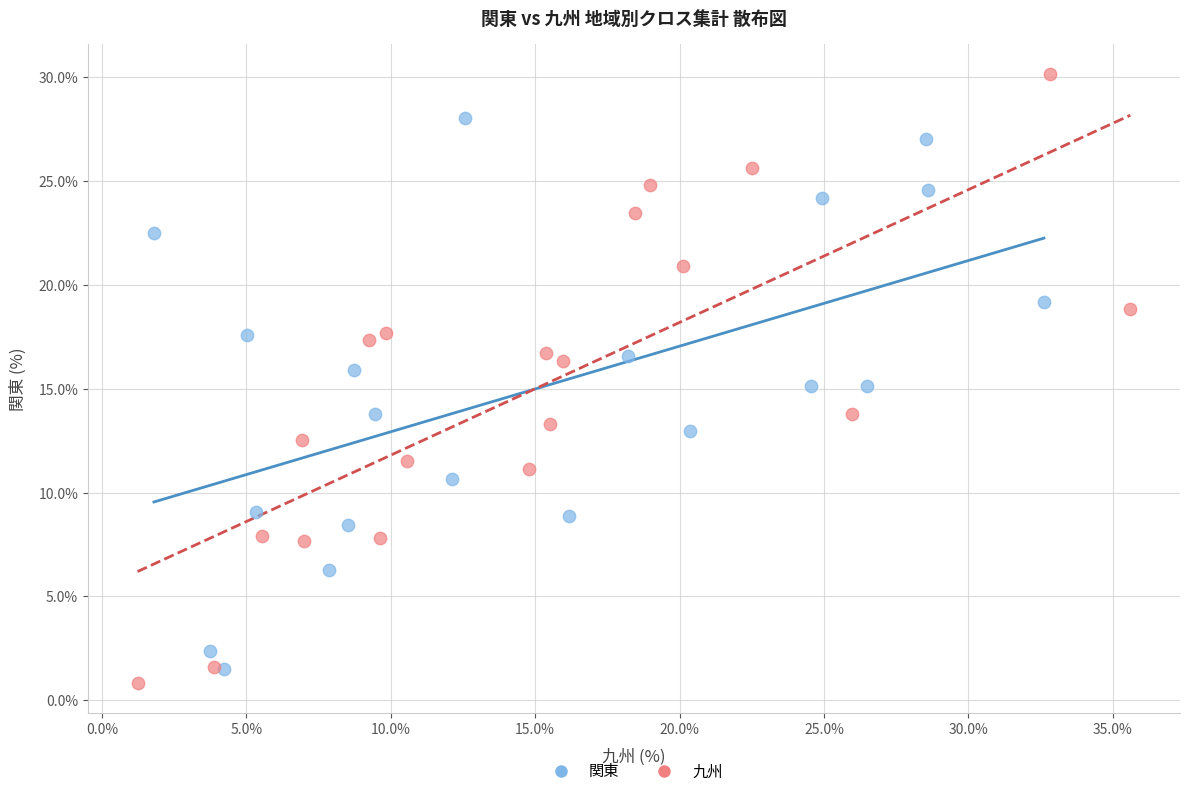

Which series contains the highest Y value?

九州